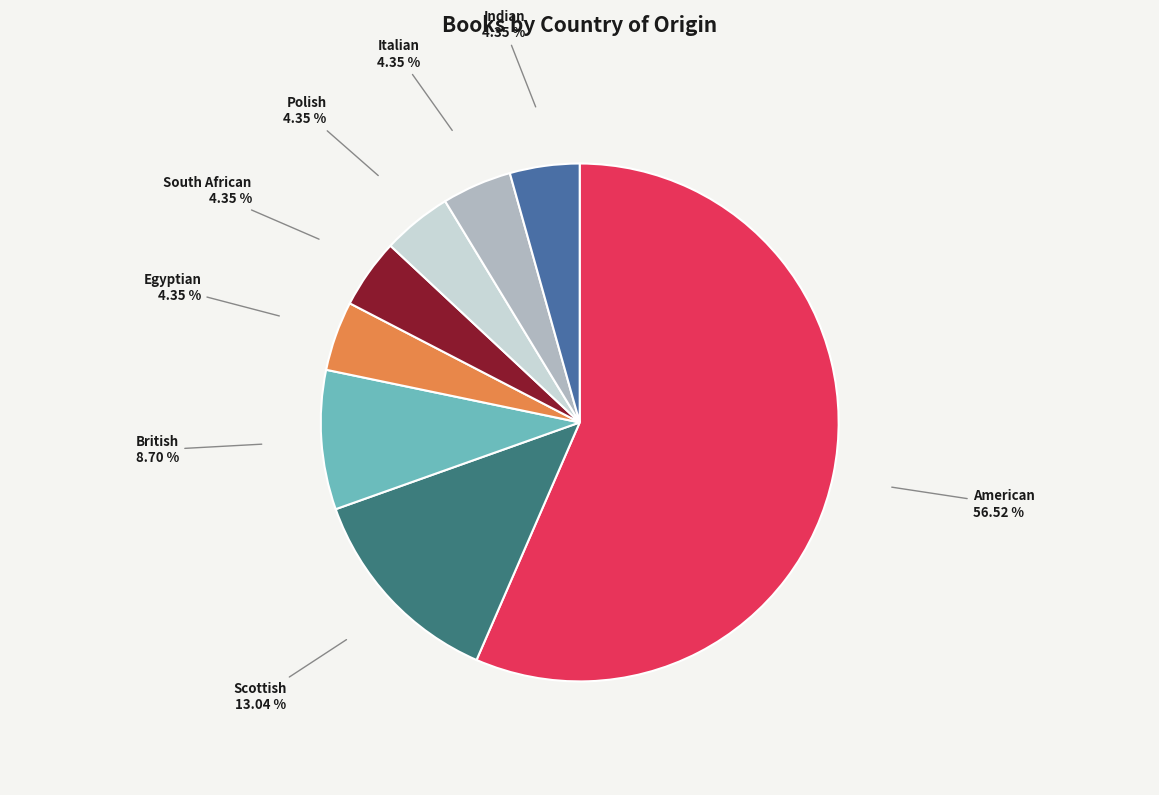

What percentage is the Egyptian slice, to the nearest percent?

4%